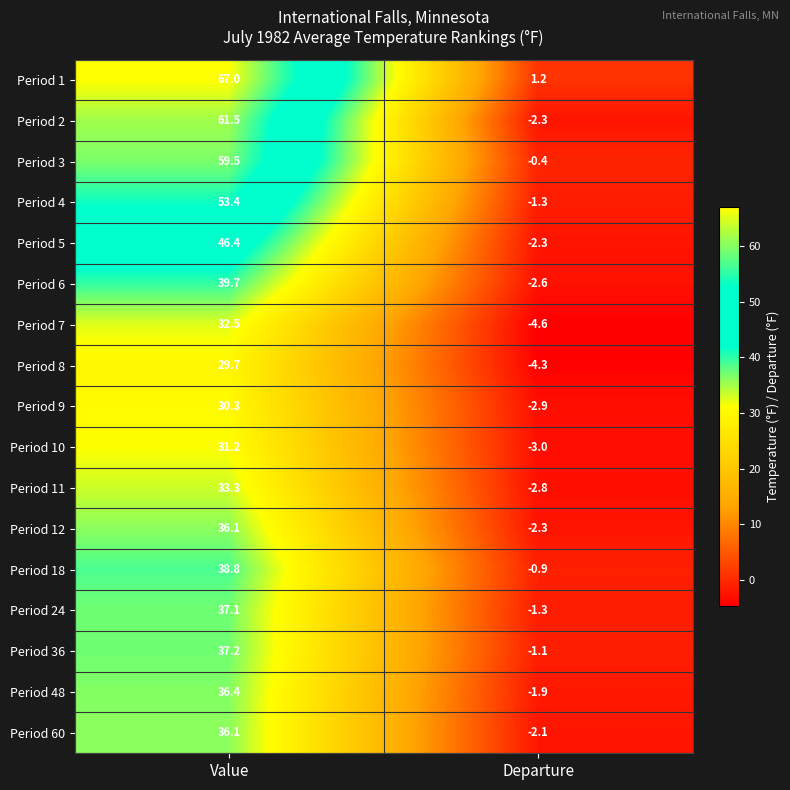

What is the total value across all series at Value?

706.2